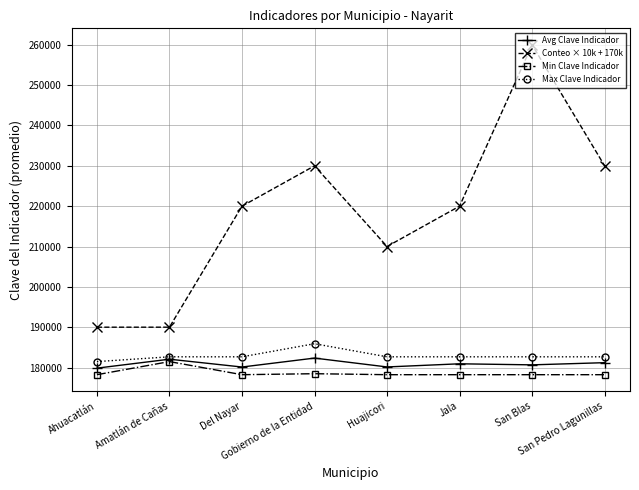

Between Amatlán de Cañas and Huajicori, which series saw the biggest shift?

Conteo × 10k + 170k